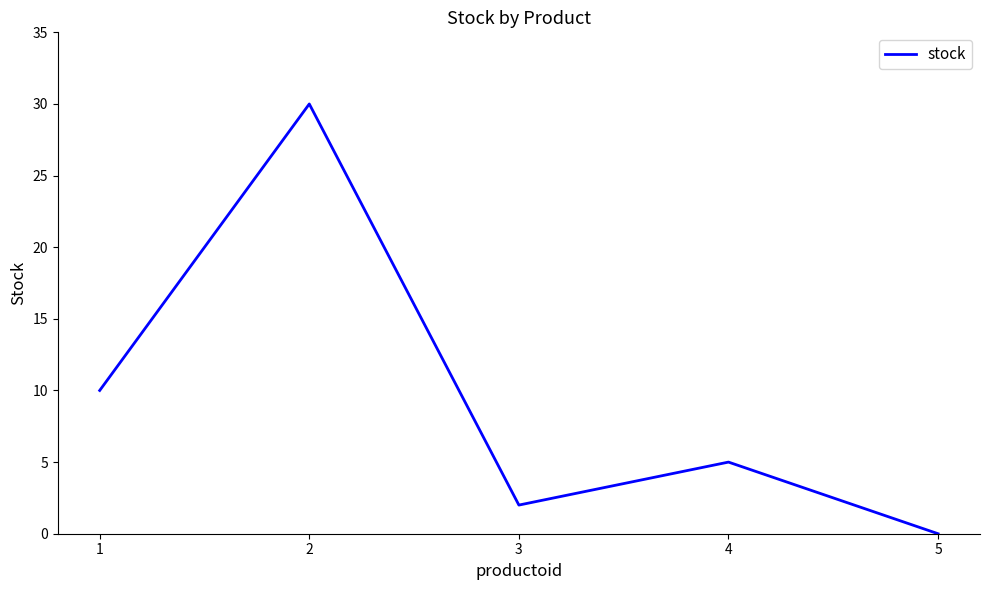

Reading right to left, list all the values displayed in this chart.

0	5	2	30	10